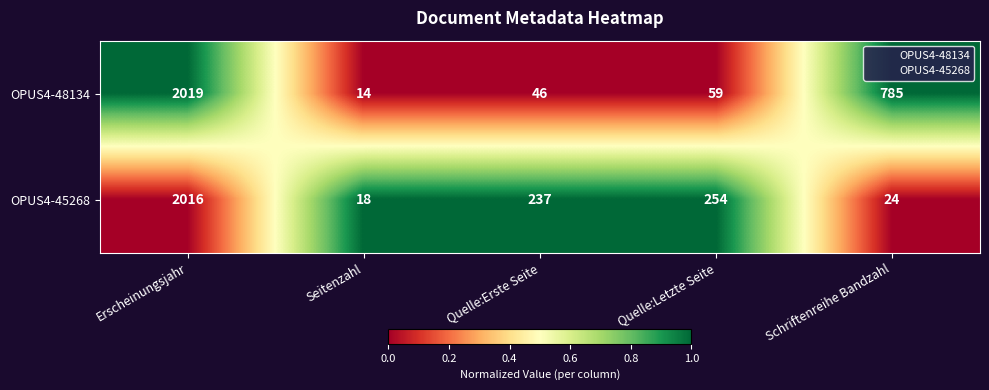

Reading left to right, transcribe all the data shown in this chart.

OPUS4-48134: 2019	14	46	59	785
OPUS4-45268: 2016	18	237	254	24